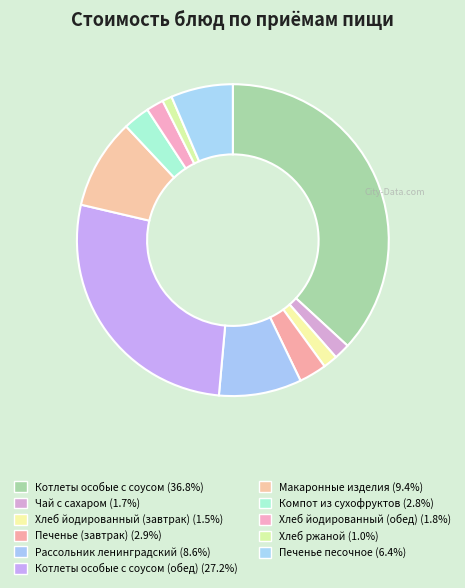

How many slices are in this pie chart?

11